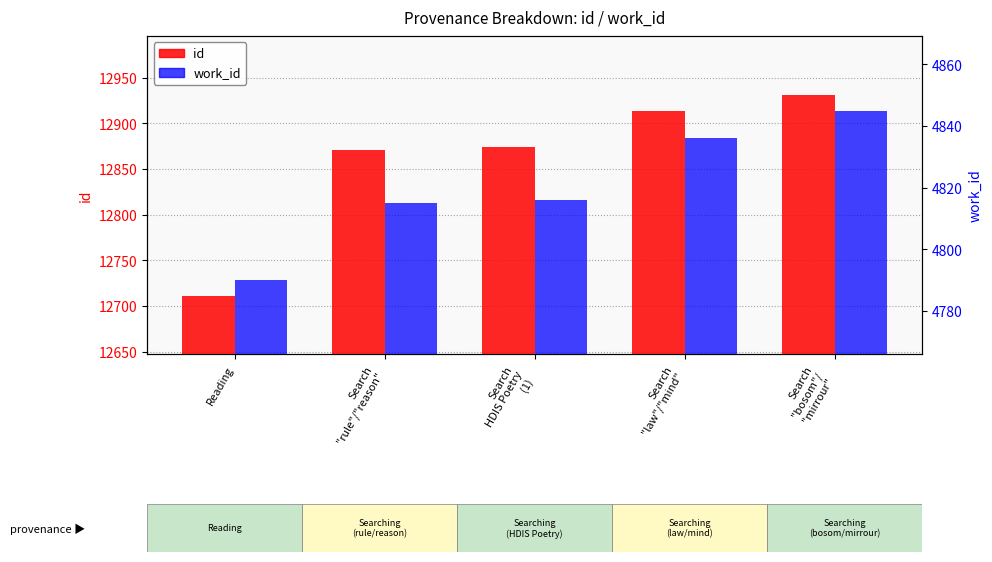

Which series has the widest spread of values?

id